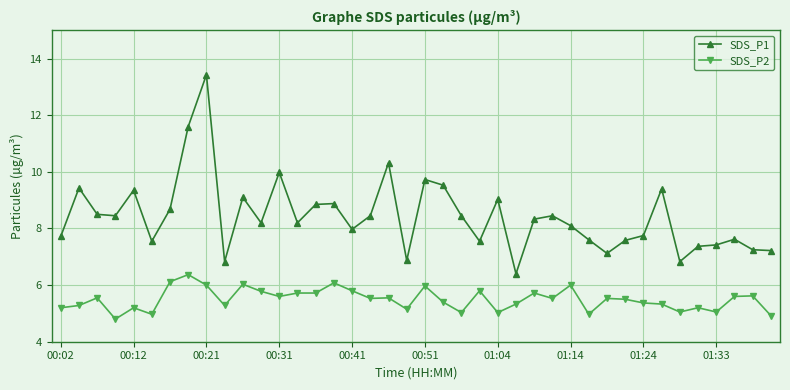

What is the difference between the maximum and minimum values in the SDS_P1 series?

7.0